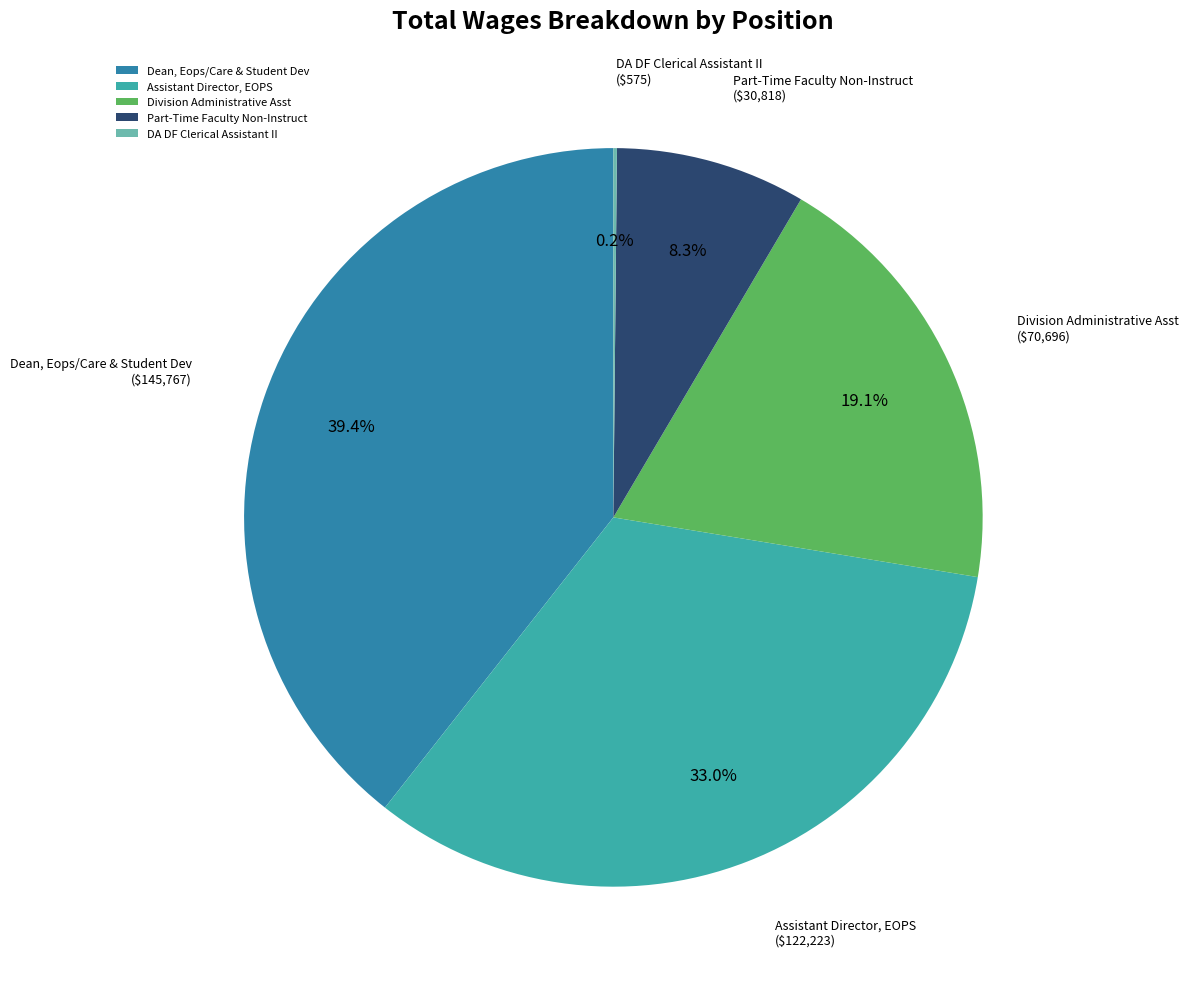

Which slice is the largest?

Dean, Eops/Care & Student Dev